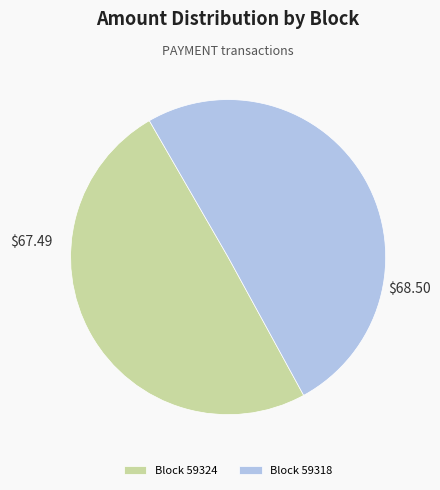

What is the largest slice in the pie chart?

Block 59318